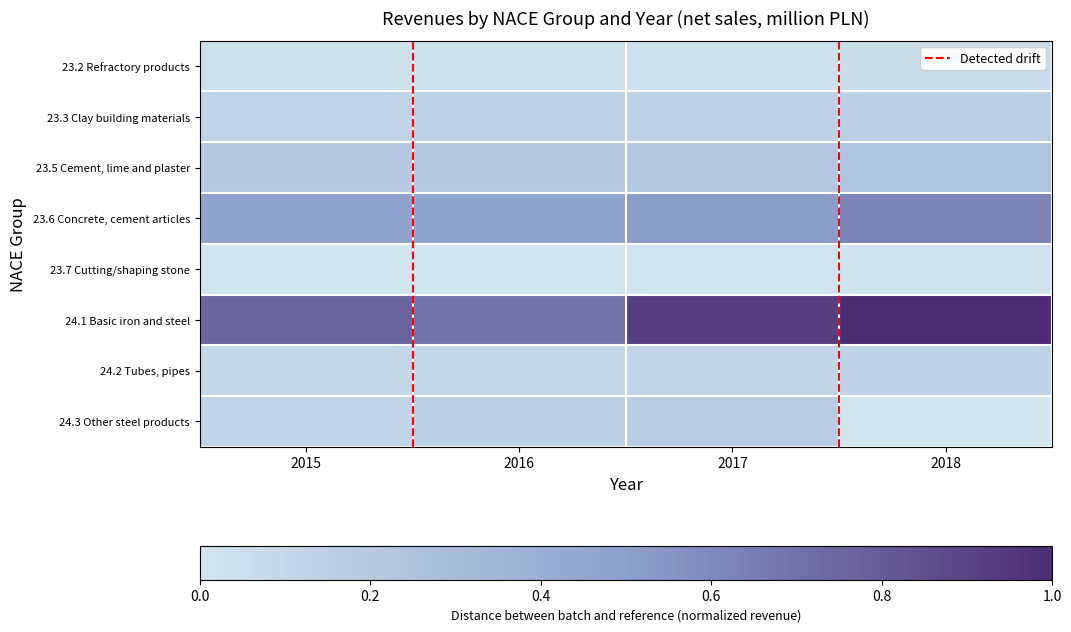

Rank the series by their maximum value, from highest to lowest.

24.1 Basic iron and steel, 23.6 Concrete, cement articles, 23.5 Cement, lime and plaster, 24.3 Other steel products, 23.3 Clay building materials, 24.2 Tubes, pipes, 23.2 Refractory products, 23.7 Cutting/shaping stone